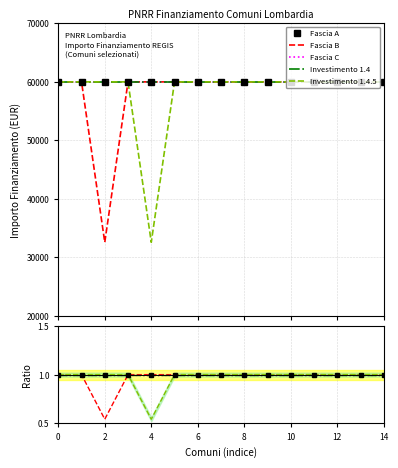

Which series changed the most between 12 and 14?

Fascia A